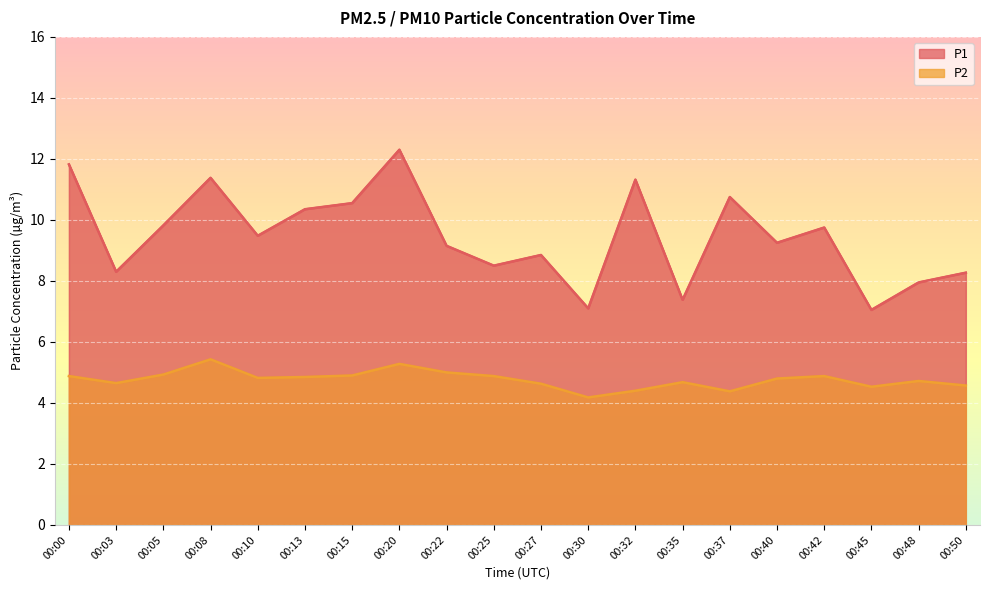

At which category does P2 reach its first local valley?

00:03